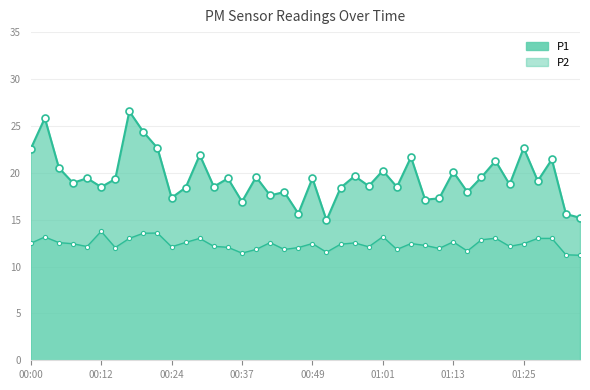

Reading right to left, list all the values displayed in this chart.

P1: 15.2	15.6	21.4	19.1	22.6	18.8	21.3	19.5	17.9	20.1	17.3	17.1	21.7	18.5	20.2	18.6	19.6	18.4	14.9	19.4	15.7	17.9	17.6	19.6	16.9	19.4	18.5	21.9	18.4	17.3	22.6	24.4	26.6	19.3	18.5	19.4	18.9	20.5	25.8	22.6
P2: 11.2	11.2	13.0	13.0	12.4	12.2	13.0	12.8	11.7	12.6	11.9	12.2	12.4	11.8	13.2	12.1	12.5	12.4	11.5	12.4	12.0	11.8	12.6	11.8	11.4	12.1	12.2	13.0	12.6	12.1	13.6	13.6	13.0	12.0	13.8	12.1	12.4	12.6	13.2	12.5